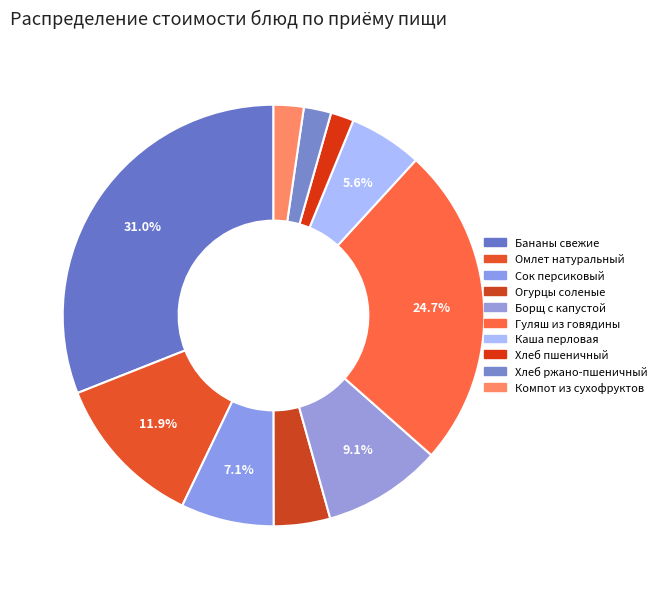

Count the number of slices in the pie.

10